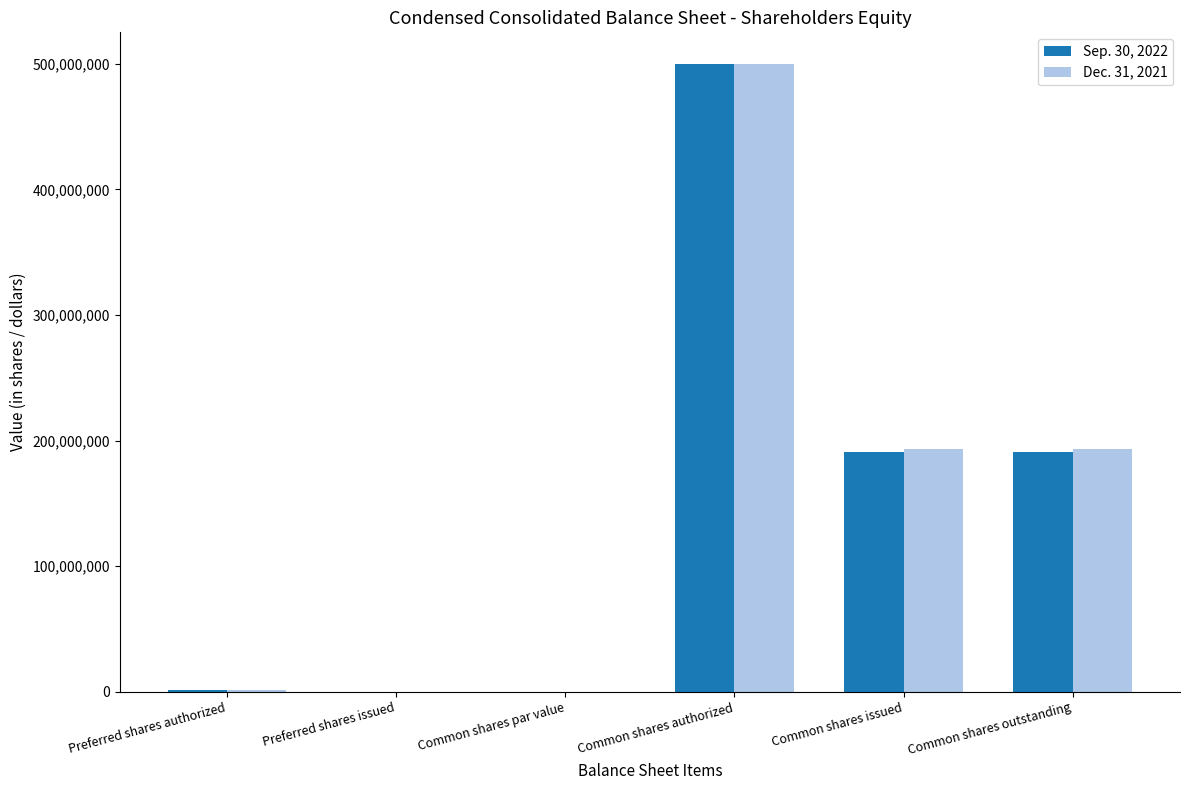

What is the greatest value displayed?

500000000